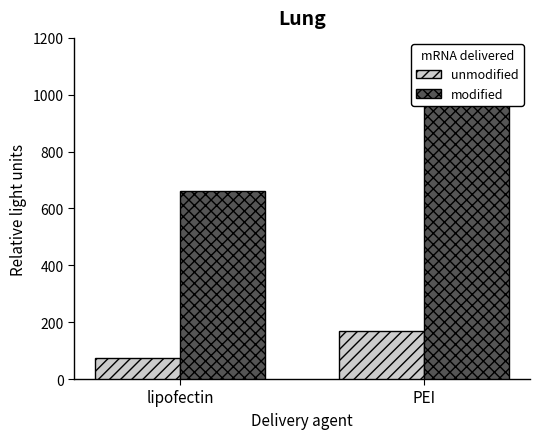

Reading left to right, list all the values displayed in this chart.

unmodified: 75	170
modified: 660	990